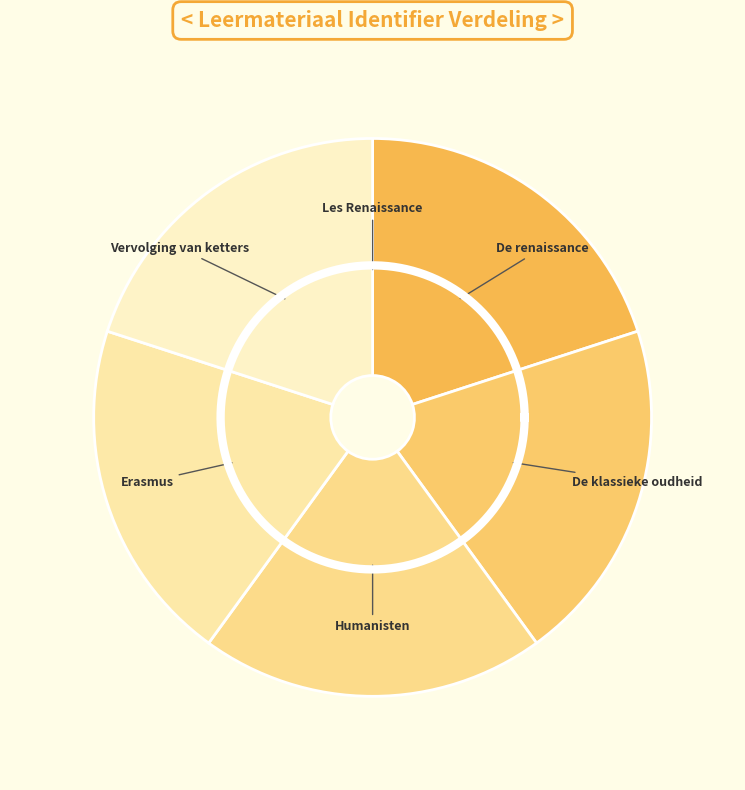

What is the total percentage of Erasmus and Les Renaissance?

20.0%